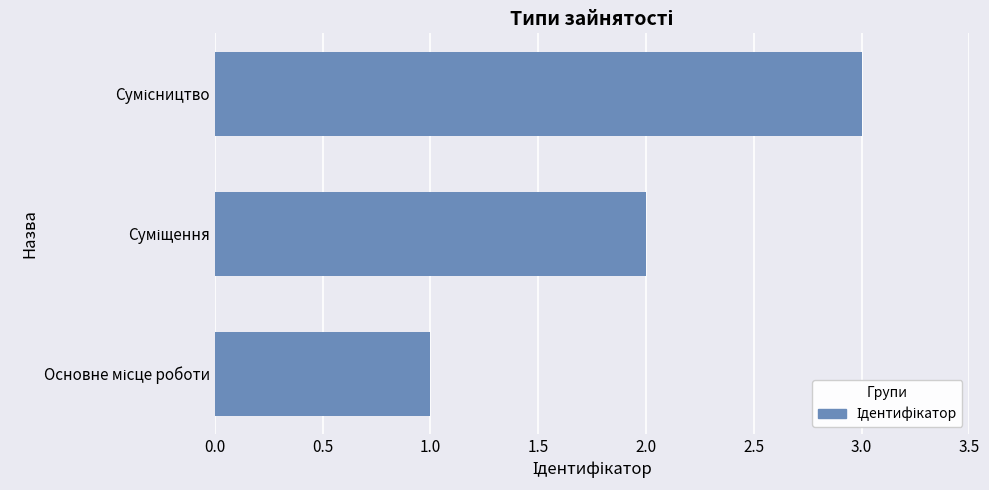

Count the values in the range 1 to 3.

3